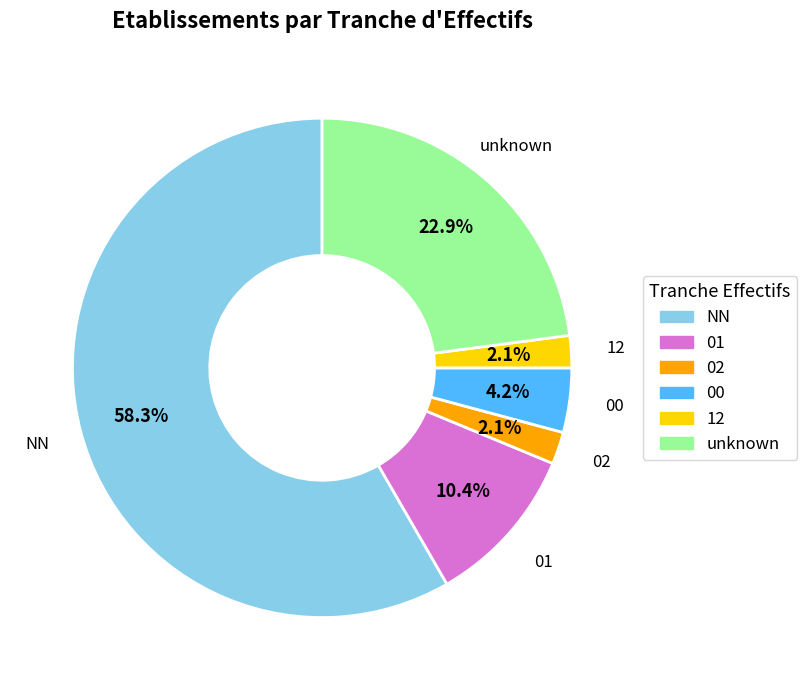

Is there a majority slice in this chart?

Yes